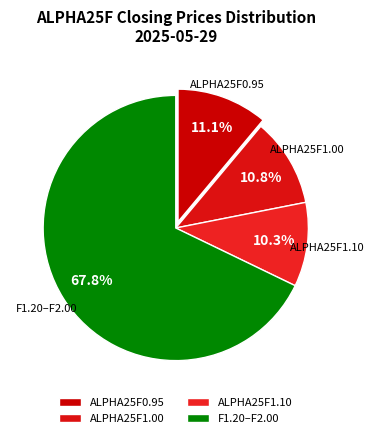

How many segments does this pie chart have?

4